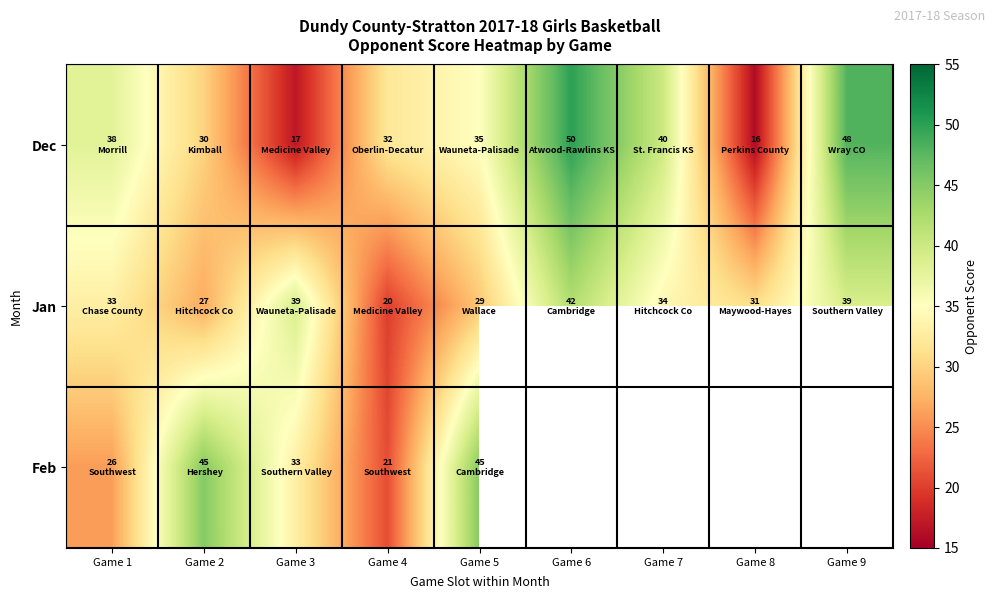

What is the total value across all series at Game 1?

97.0